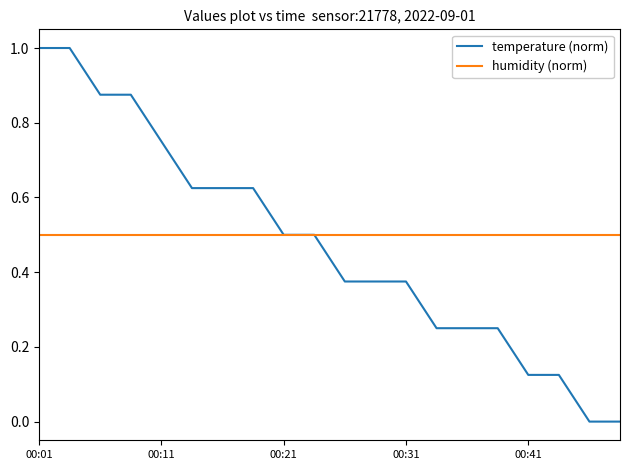

Which series has the widest spread of values?

temperature (norm)